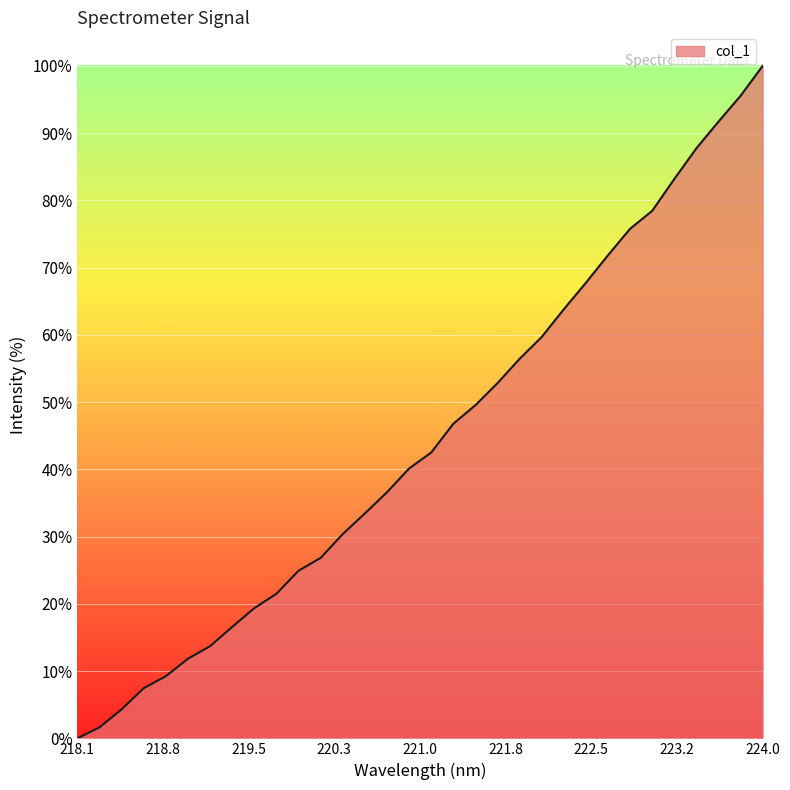

Does the chart display data point markers on the line(s)?

No